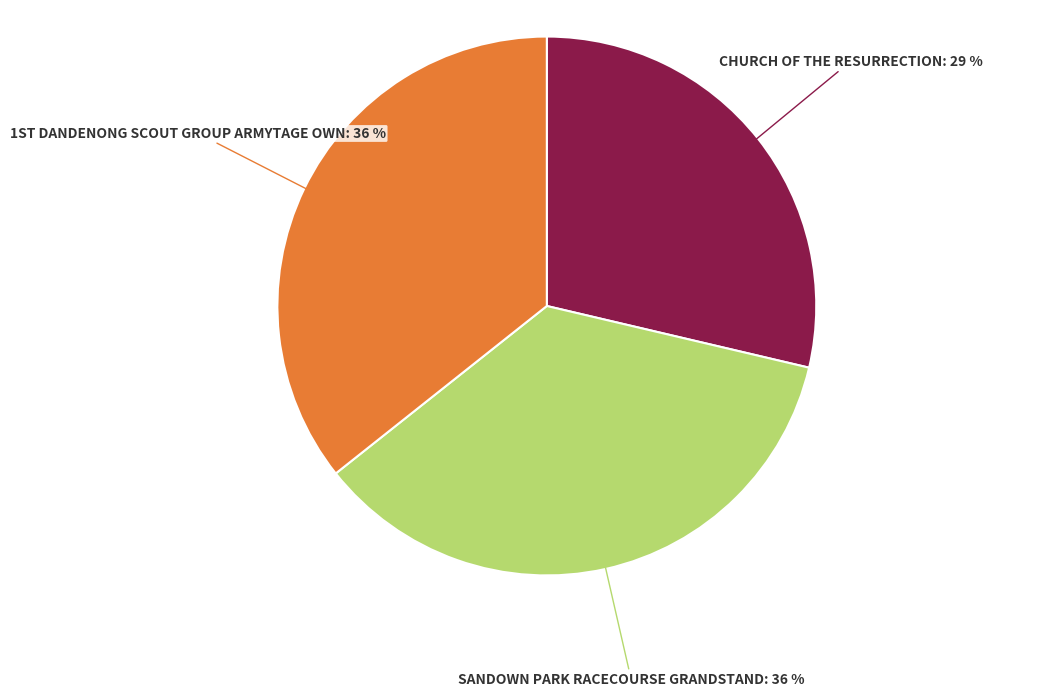

How many segments does this pie chart have?

3